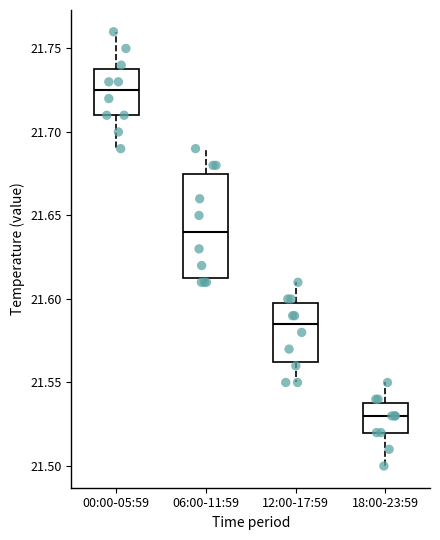

Reading left to right, transcribe this box plot: for each box, give where its median line is, the range the box spans, and where its two whiskers end, as read against the y-axis. The values are not printed on the chart, so give them approximately, as read against the axis.

00:00-05:59: median 21.725, box 21.710 to 21.740, whiskers 21.690 to 21.760
06:00-11:59: median 21.640, box 21.615 to 21.675, whiskers 21.610 to 21.690
12:00-17:59: median 21.585, box 21.565 to 21.600, whiskers 21.550 to 21.610
18:00-23:59: median 21.530, box 21.520 to 21.540, whiskers 21.500 to 21.550